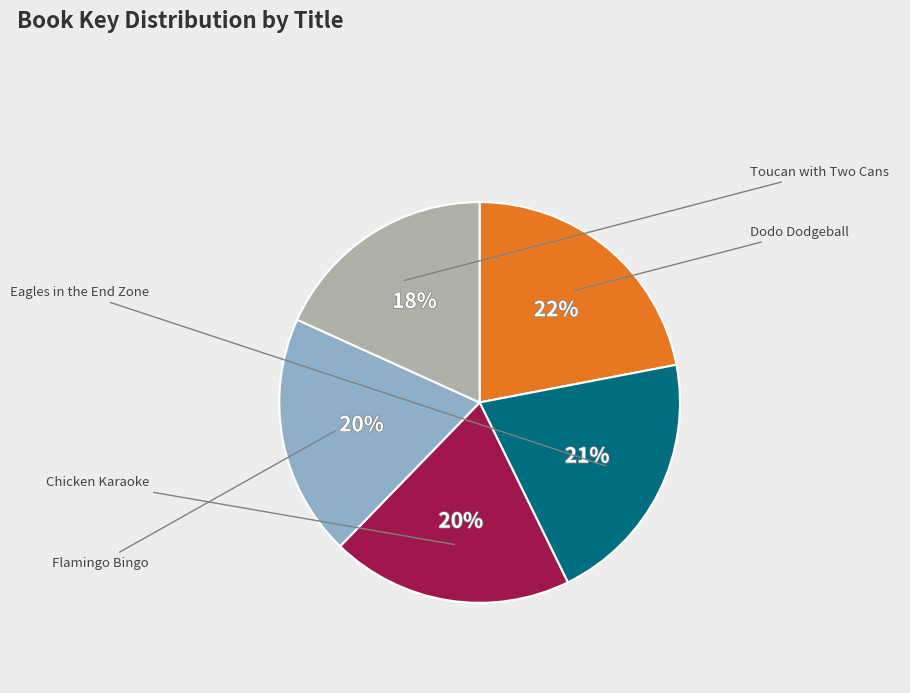

Combined, what portion of the pie is Toucan with Two Cans and Flamingo Bingo?

37.7%